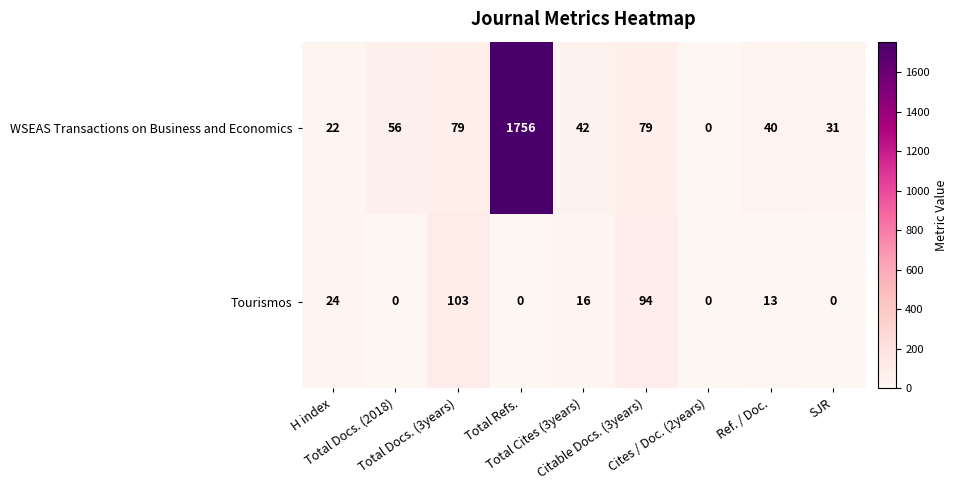

Which series has the largest range (max minus min)?

WSEAS Transactions on Business and Economics